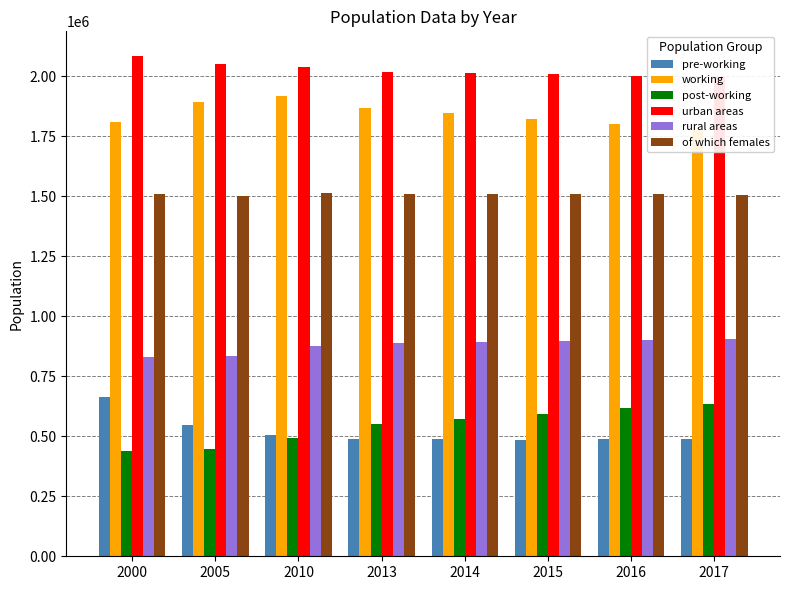

Reading left to right, extract all data points from this chart.

pre-working: 2000=664500	2005=546461	2010=507291	2013=490561	2014=488422	2015=486540	2016=487606	2017=490609
working: 2000=1810848	2005=1894695	2010=1916259	2013=1867285	2014=1846755	2015=1823505	2016=1800317	2017=1776051
post-working: 2000=436847	2005=447076	2010=493692	2013=552151	2014=573280	2015=594162	2016=615787	2017=635887
urban areas: 2000=2083253	2005=2052094	2010=2040412	2013=2019978	2014=2014847	2015=2008951	2016=2002118	2017=1996356
rural areas: 2000=828942	2005=836138	2010=876830	2013=890019	2014=893610	2015=895256	2016=901592	2017=906191
of which females: 2000=1511411	2005=1501985	2010=1513900	2013=1510507	2014=1509903	2015=1507889	2016=1507750	2017=1507140